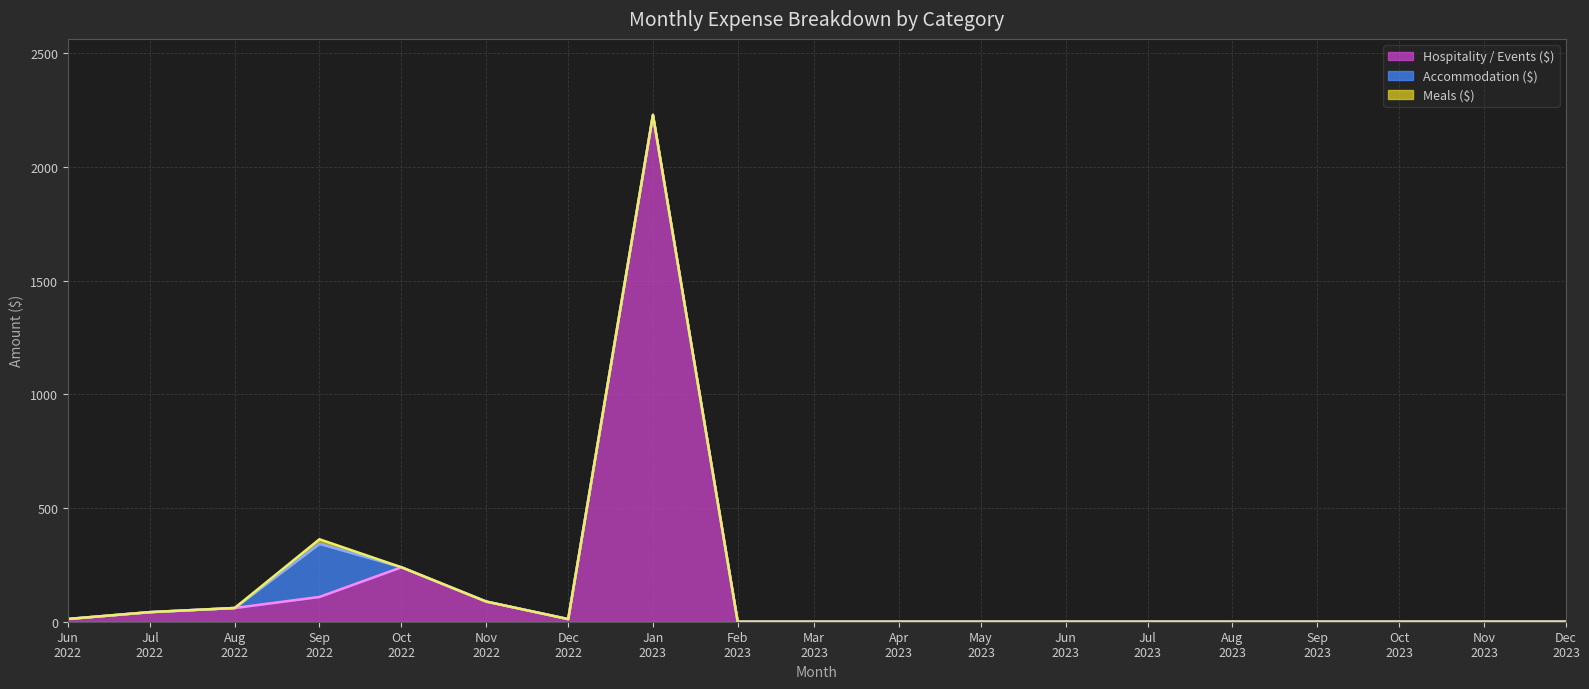

True or false: Hospitality / Events ($) and Meals ($) intersect in this chart.

False